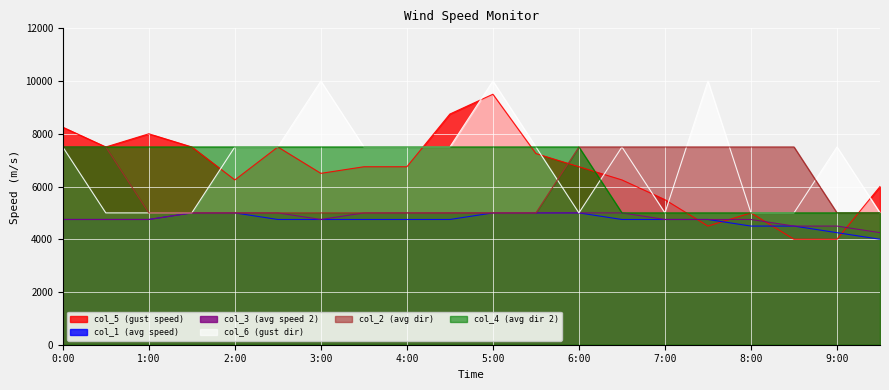

True or false: col_1 has more than 2 interior local peaks.

False